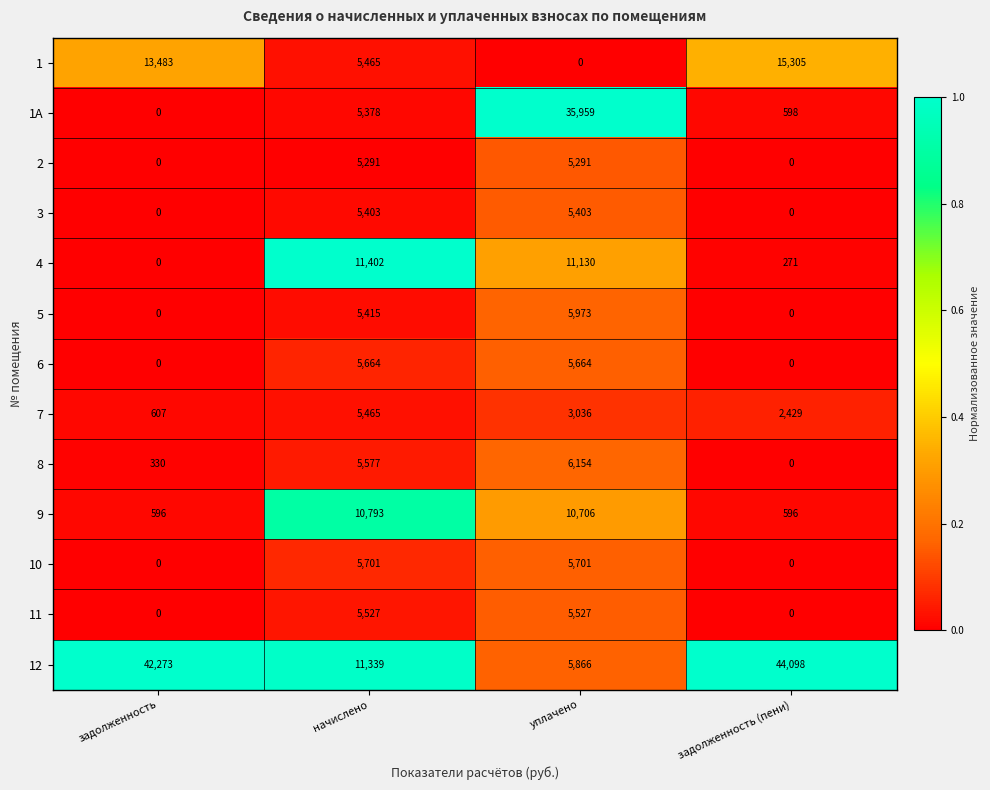

Rank the series by their maximum value, from highest to lowest.

12, 1А, 1, 4, 9, 8, 5, 10, 6, 11, 7, 3, 2